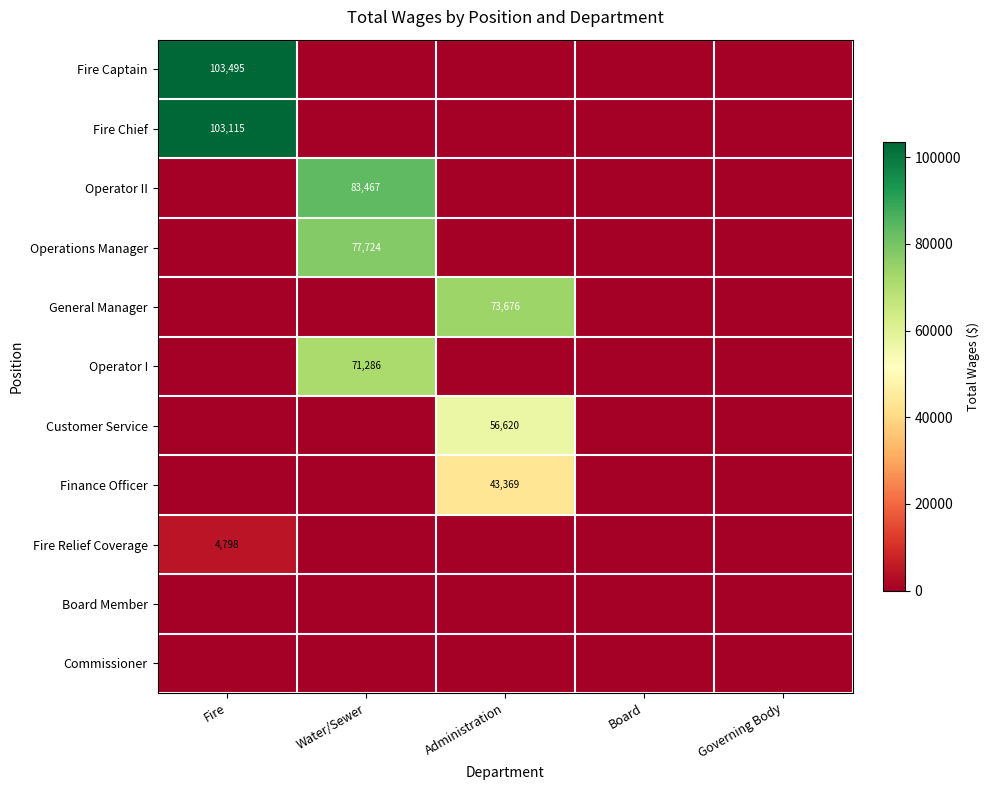

Is the value of Fire Captain at Fire greater than the value of Operator II at Water/Sewer?

Yes